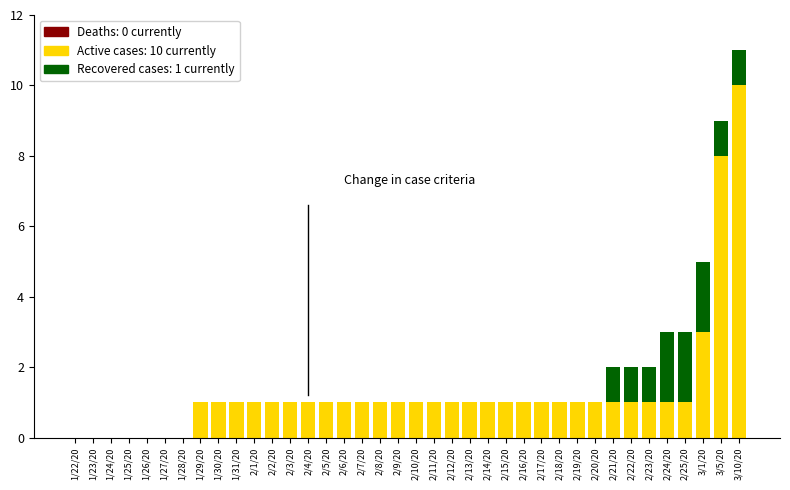

Is it true that Active cases: 10 currently equals 0 at 2/15/20?

False